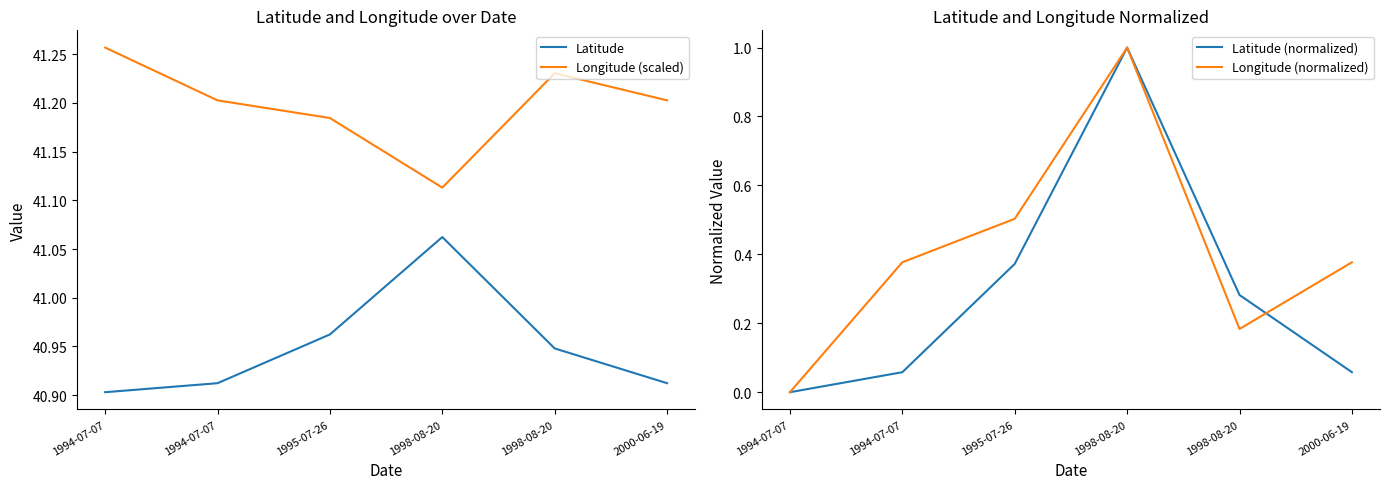

Reading right to left, list all the values displayed in this chart.

Latitude: 40.9	40.9	41.1	41.0	40.9	40.9
Longitude (scaled): 41.2	41.2	41.1	41.2	41.2	41.3
Latitude (normalized): 0.1	0.3	1.0	0.4	0.1	0.0
Longitude (normalized): 0.4	0.2	1.0	0.5	0.4	0.0